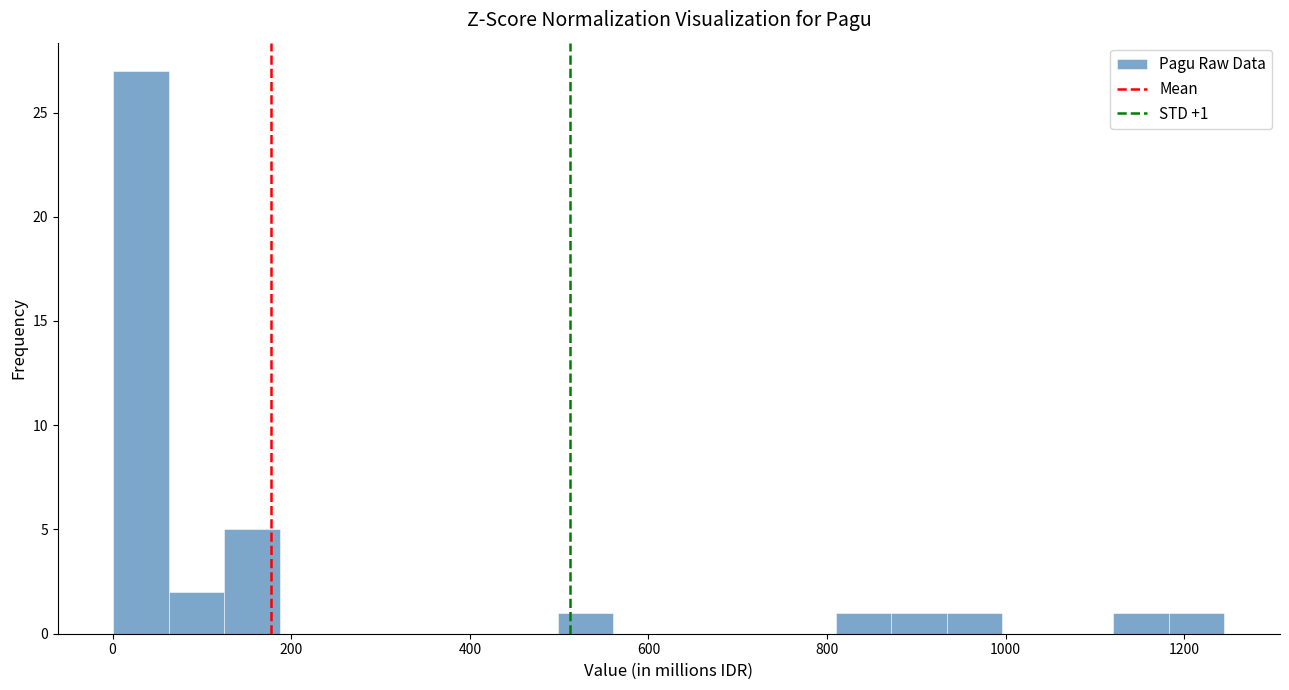

Around what value on the x-axis is the tallest bar? Give the approximate position of its centre, as read against the axis.

40